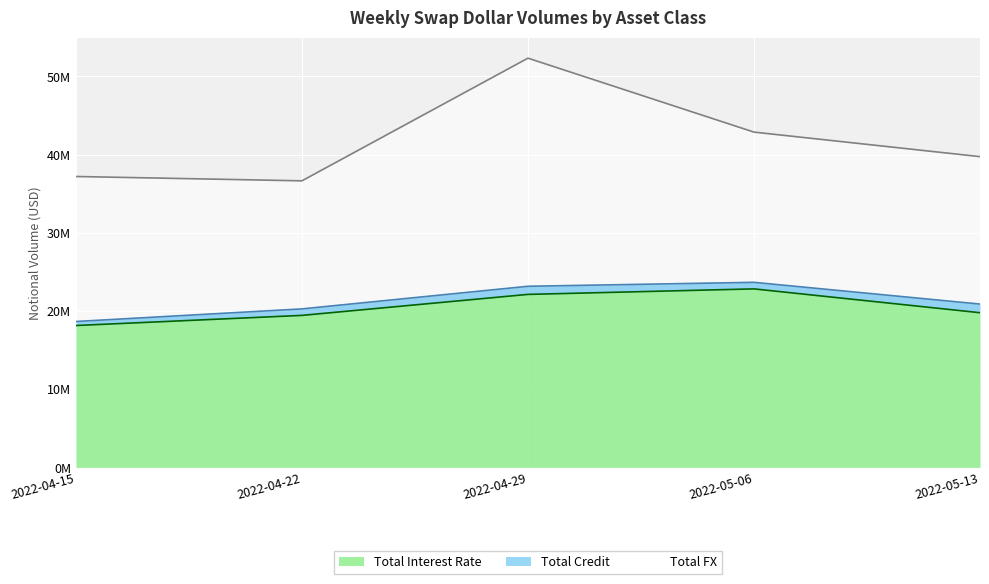

What are all the series names shown in the legend?

Total Interest Rate, Total Credit, Total FX